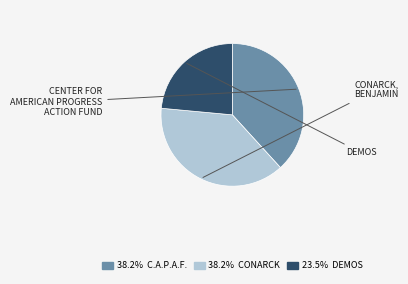

Does any single category account for the majority?

No